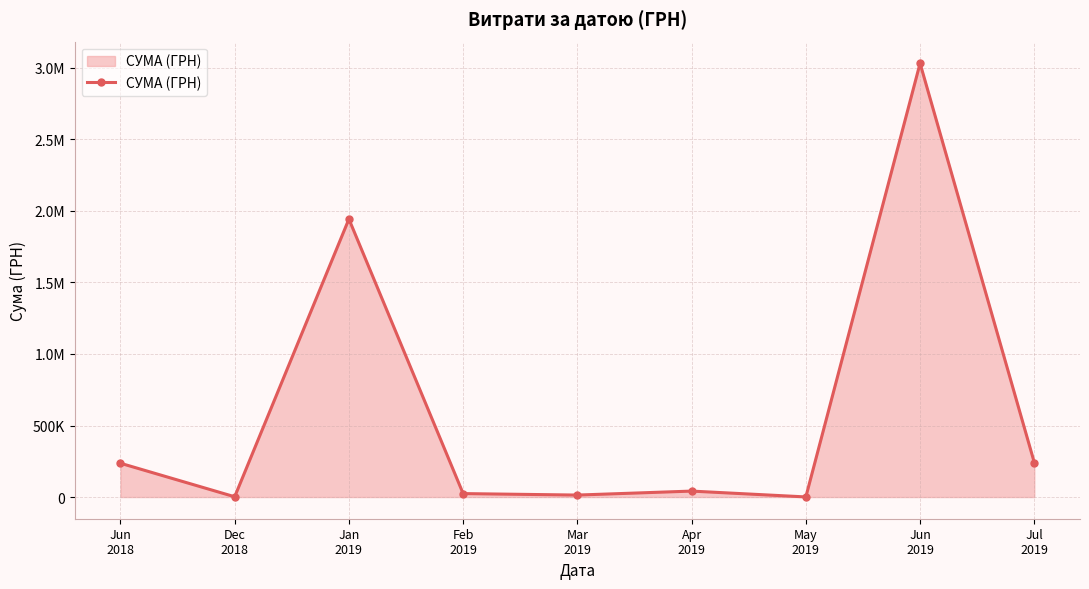

Does the chart have visible grid lines?

Yes